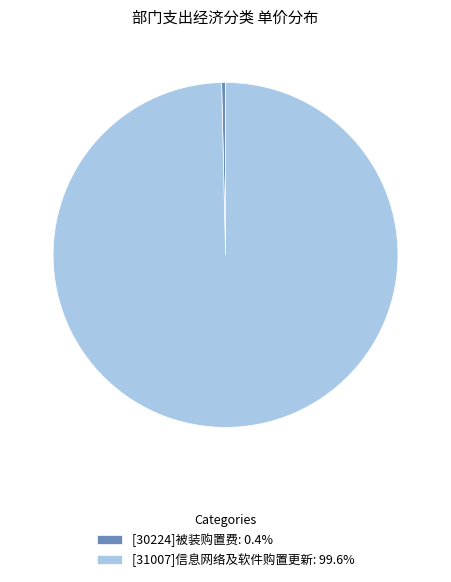

Do [30224]被装购置费: 0.4% and [31007]信息网络及软件购置更新: 99.6% together represent more than half of the pie?

Yes